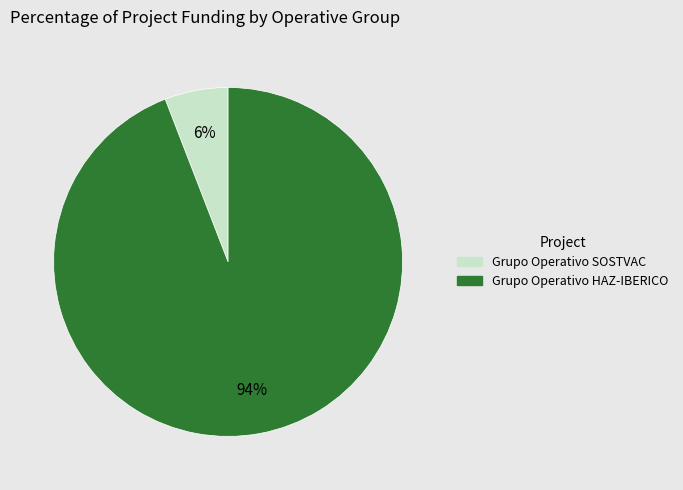

What is the largest slice in the pie chart?

Grupo Operativo HAZ-IBERICO